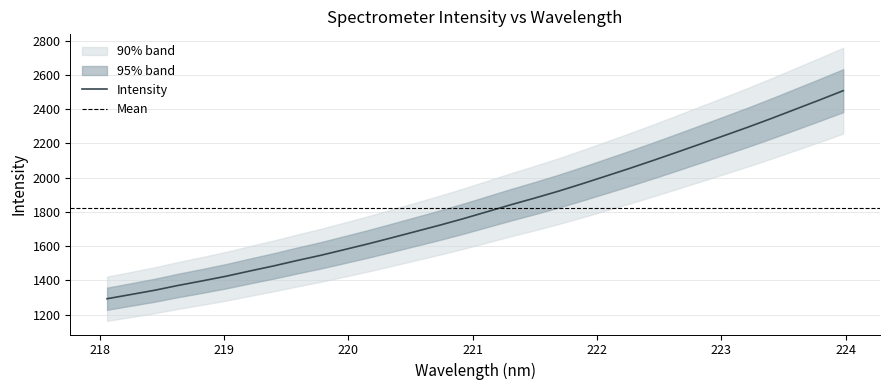

Which category has the highest value across all series?

223.9802